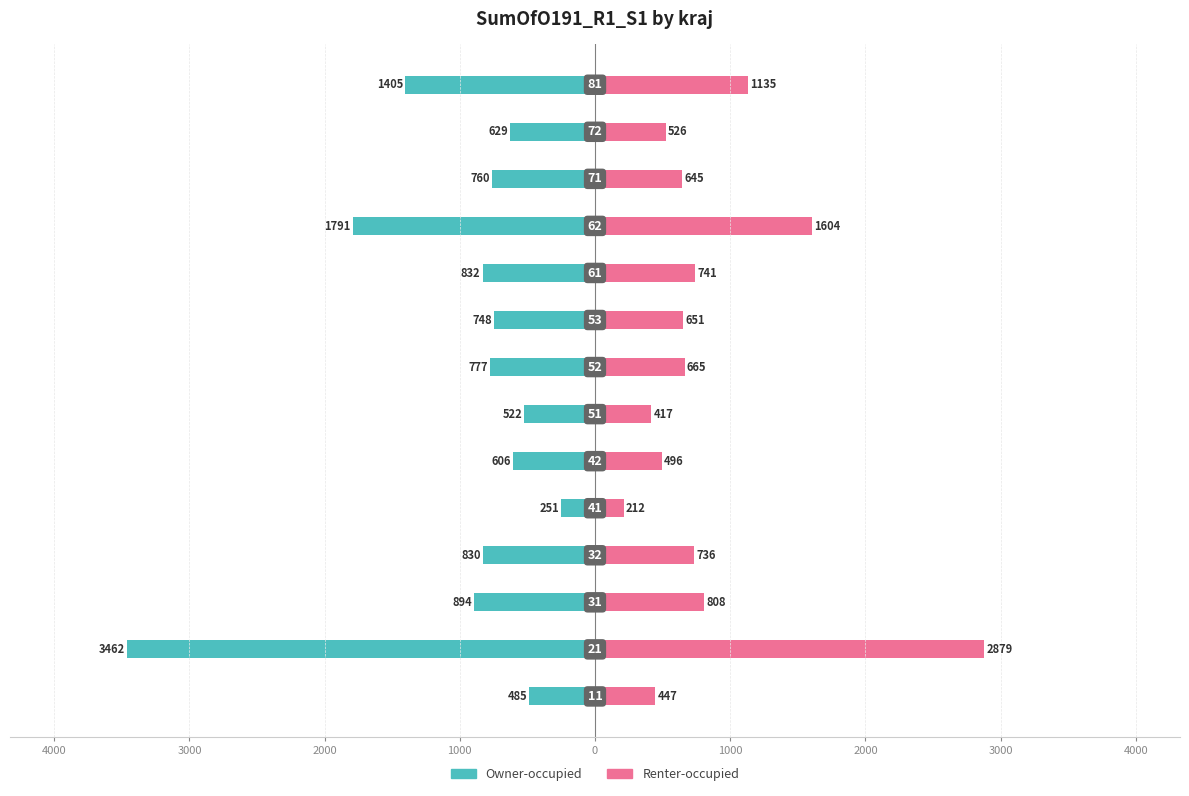

What is the lowest value of the Renter-occupied series?

212